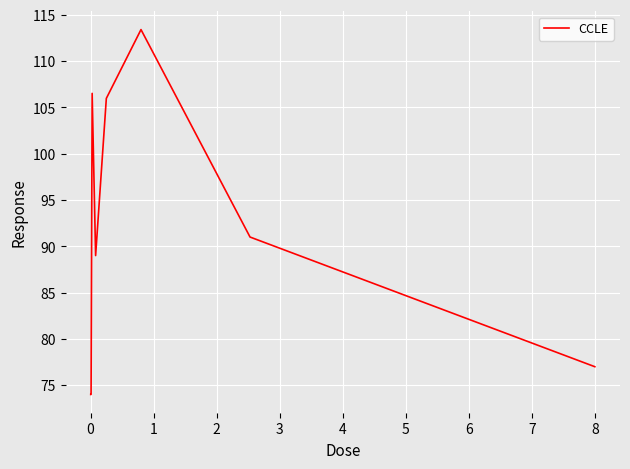

What is the smallest value displayed?

74.0